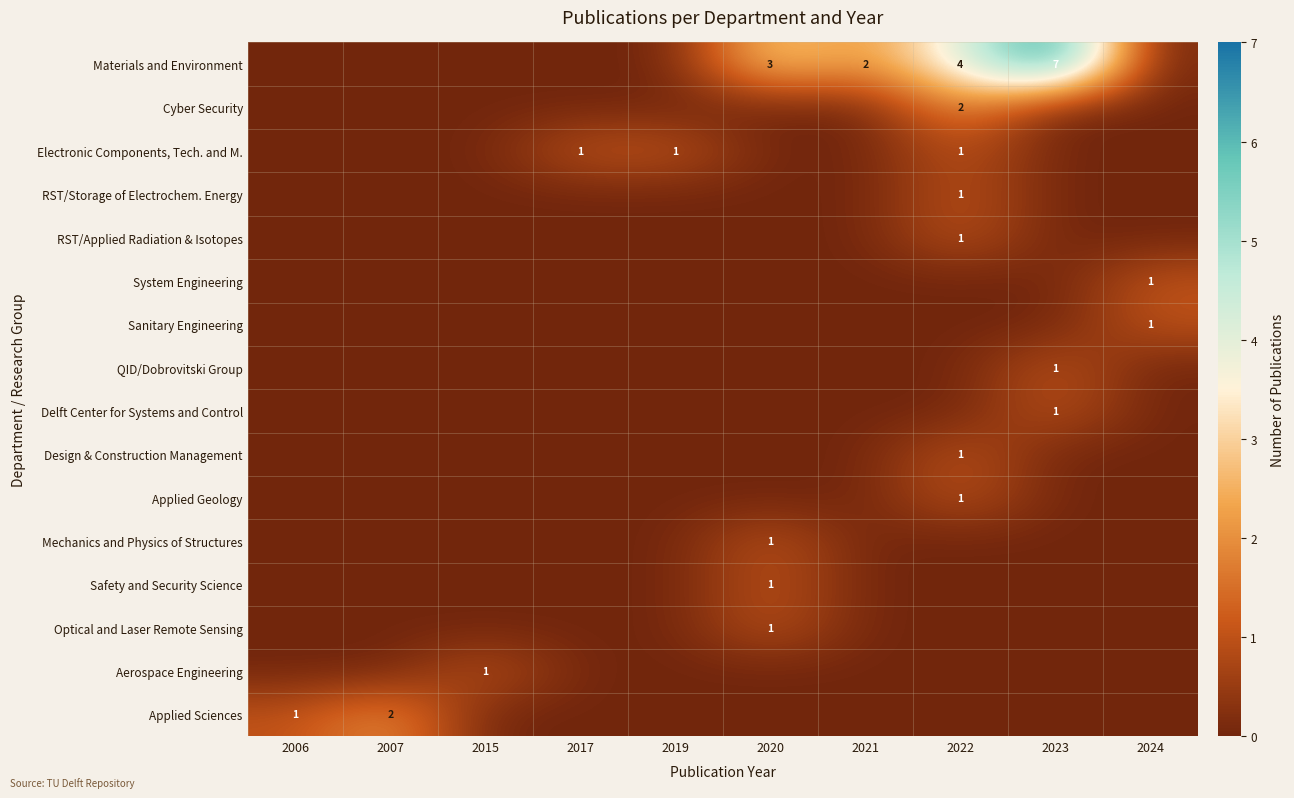

Between 2017 and 2024, which is larger?

2017